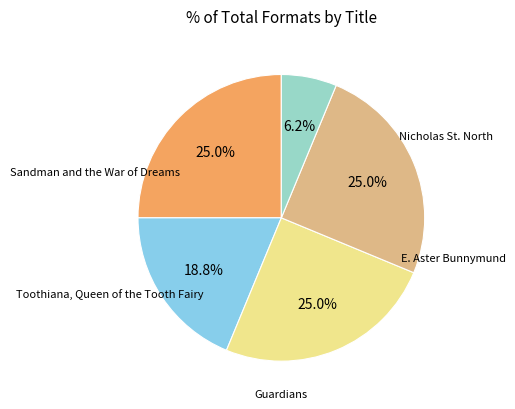

Is there a majority slice in this chart?

No